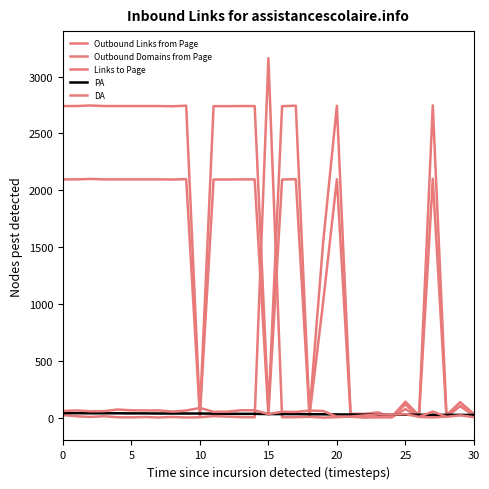

Reading left to right, what are all the values shown in this chart?

Outbound Links from Page: 2741	2741	2746	2741	2741	2741	2741	2741	2739	2744	38	2740	2740	2741	2741	66	2740	2744	38	1545	2743	35	33	47	6	141	19	2747	22	137	33
Outbound Domains from Page: 2096	2096	2100	2096	2096	2096	2096	2096	2095	2098	12	2095	2095	2096	2096	28	2095	2098	16	1020	2097	22	16	20	5	117	8	2101	10	104	20
Links to Page: 23	13	7	13	4	3	6	2	7	2	4	14	10	5	4	3162	4	5	8	1	5	9	1	3	3	76	7	3	9	103	18
PA: 41	40	39	39	39	38	38	37	37	37	37	36	35	34	34	32	32	32	31	30	29	28	27	27	26	26	26	26	25	25	24
DA: 59	64	57	58	72	65	64	64	54	63	86	52	53	66	65	32	52	51	63	59	9	10	20	29	27	31	8	54	8	21	5